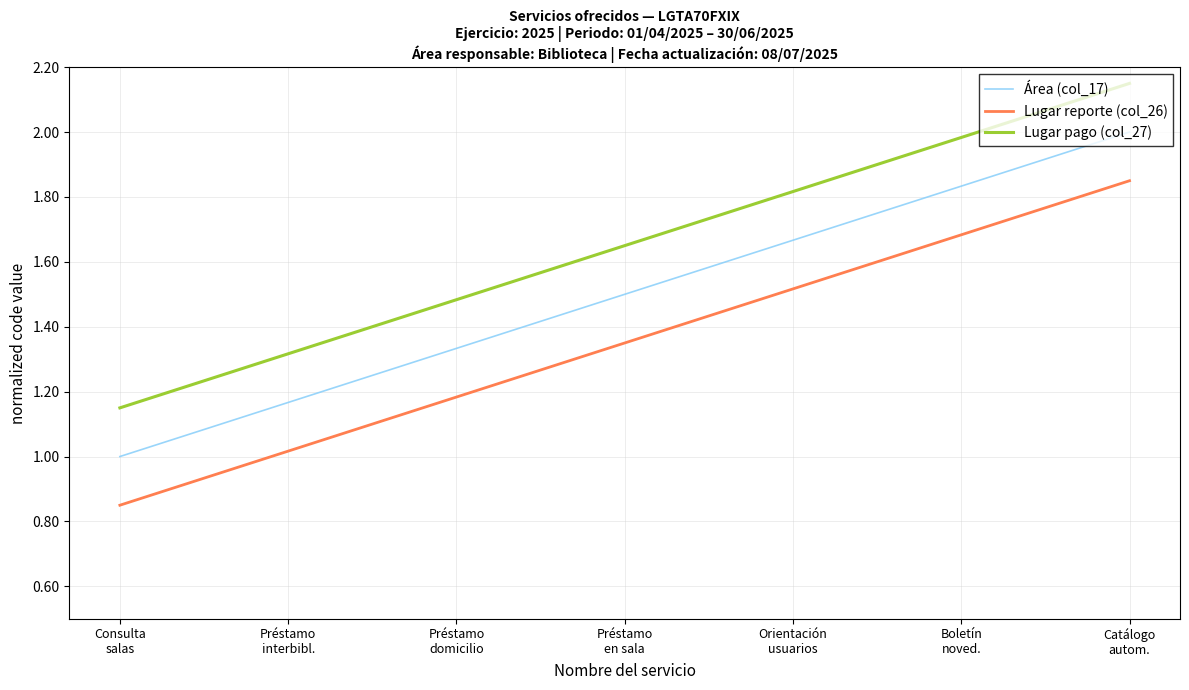

Rank the series by their average value, from lowest to highest.

Lugar reporte (col_26), Área (col_17), Lugar pago (col_27)